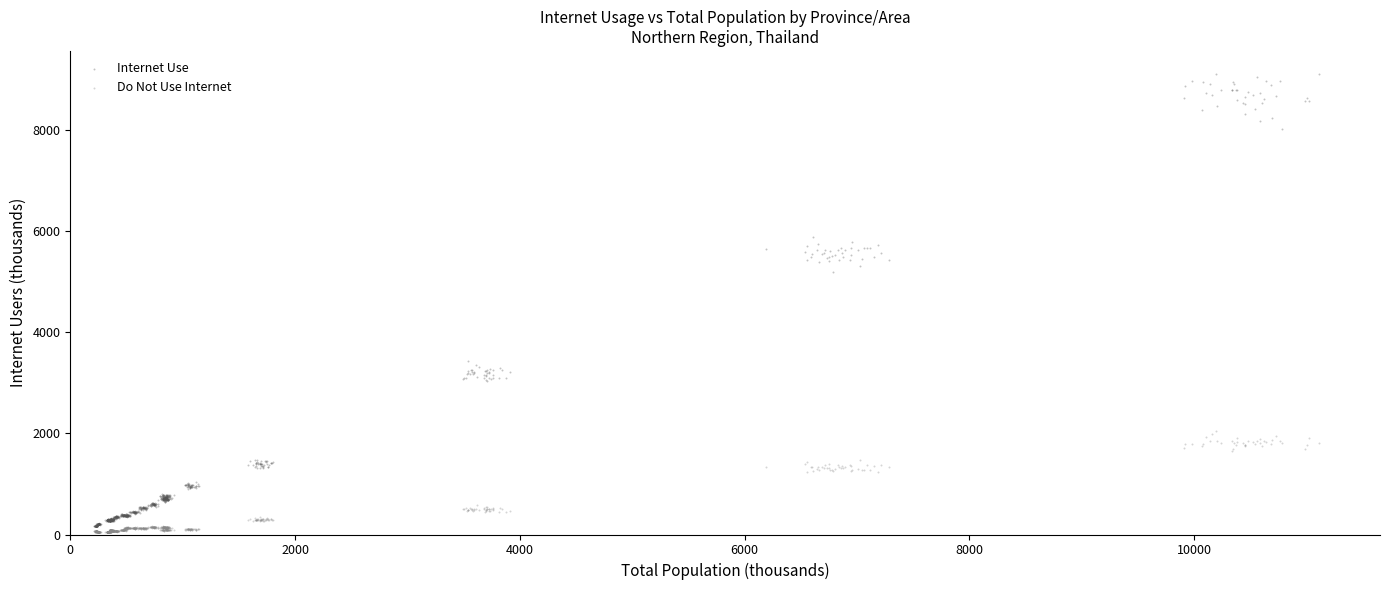

In the Internet Use series, what Y value is closest to 4637?

5201.6